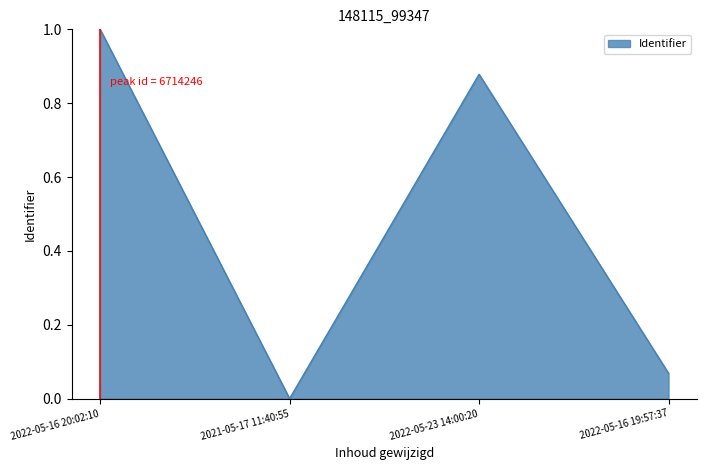

Is it true that the value at 2021-05-17 11:40:55 is 0.0?

True